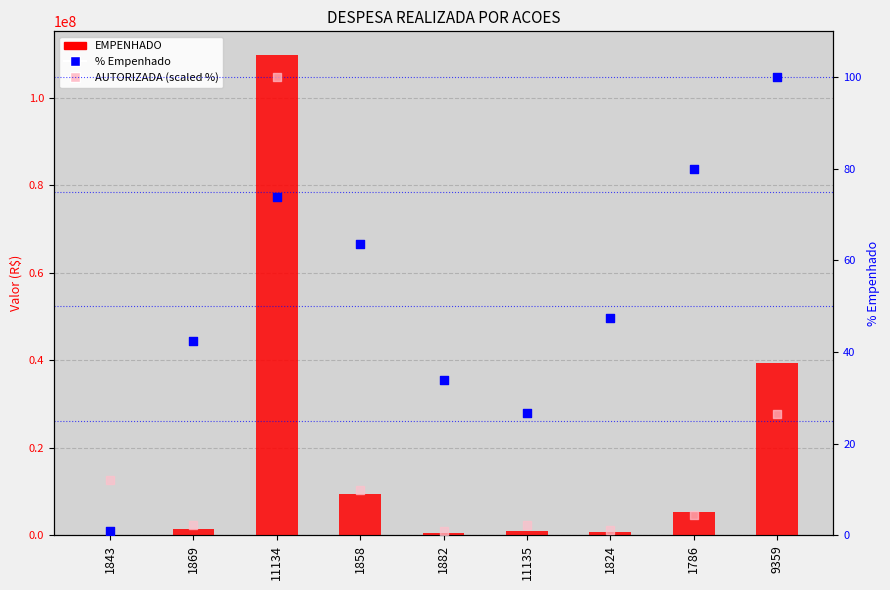

Which series has the largest total across all categories?

EMPENHADO